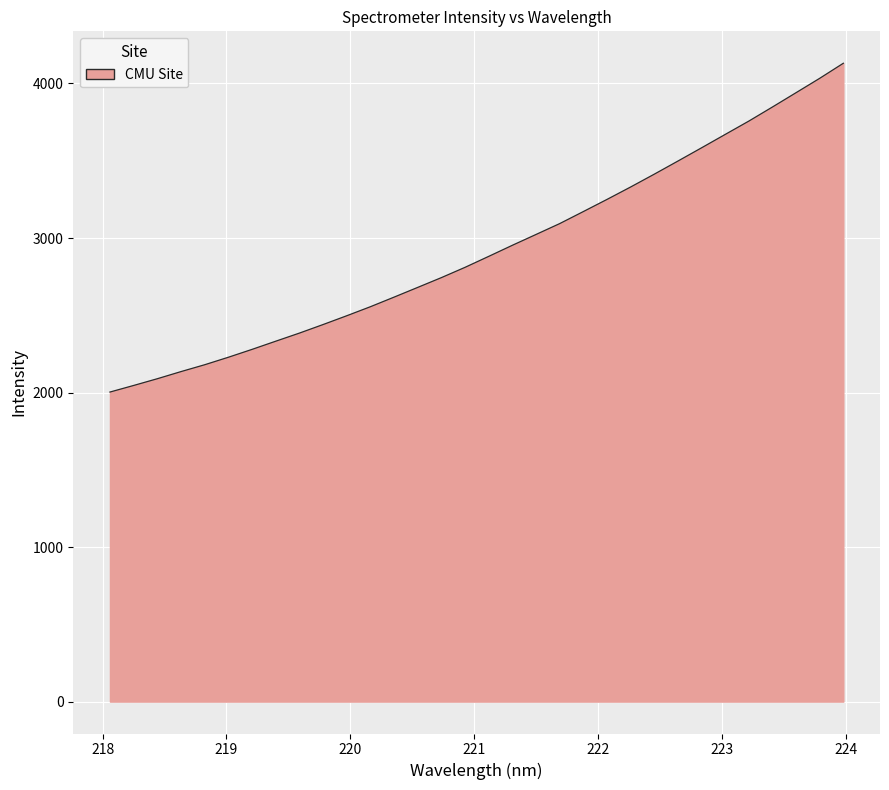

What is the difference between the maximum and minimum values?

2127.8